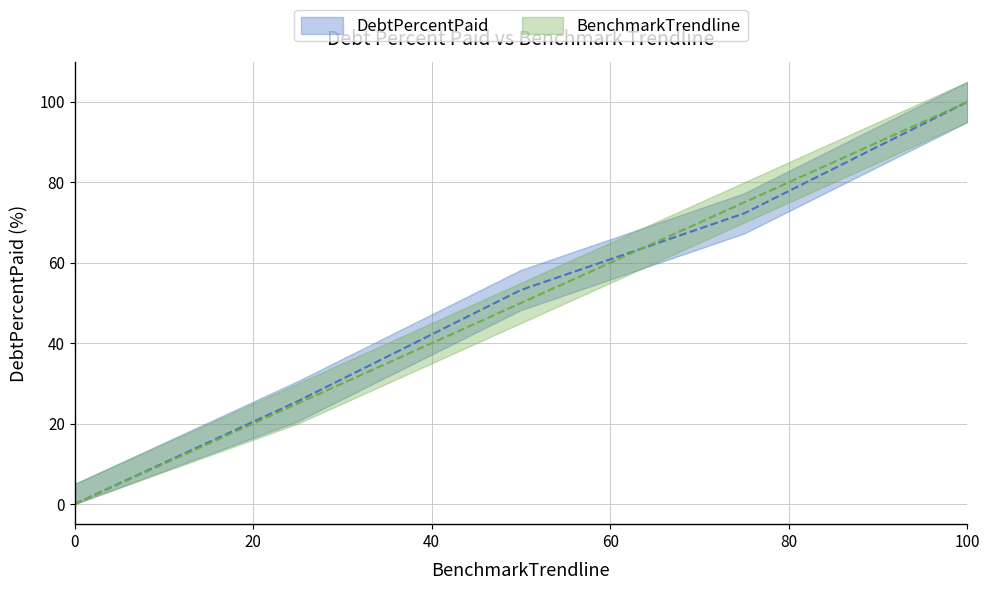

Reading left to right, transcribe all the data shown in this chart.

DebtPercentPaid: 0.0	25.6	53.2	72.3	100.0
BenchmarkTrendline: 0.0	25.0	50.0	75.0	100.0